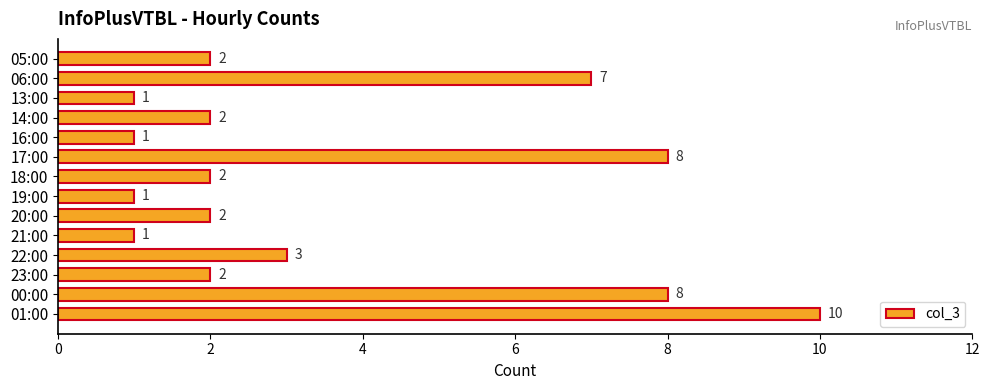

Reading top to bottom, list all the values displayed in this chart.

2	7	1	2	1	8	2	1	2	1	3	2	8	10